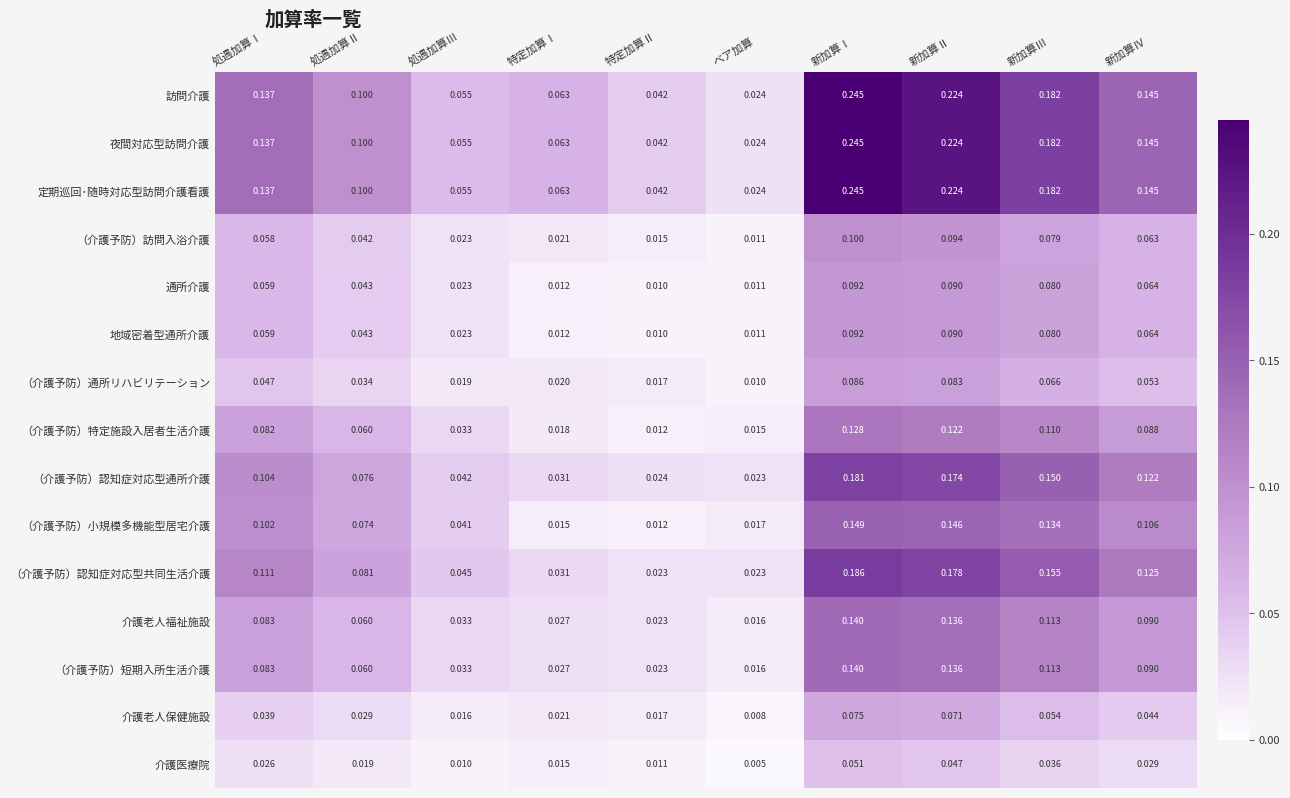

List the labels in order of 夜間対応型訪問介護 value, smallest first.

ベア加算, 特定加算Ⅱ, 処遇加算Ⅲ, 特定加算Ⅰ, 処遇加算Ⅱ, 処遇加算Ⅰ, 新加算Ⅳ, 新加算Ⅲ, 新加算Ⅱ, 新加算Ⅰ